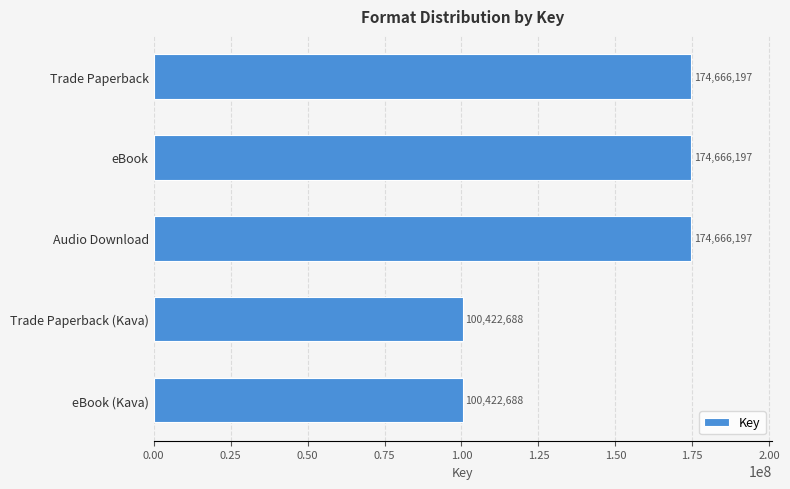

What value does the data have at Trade Paperback, to the nearest 100?

174666200